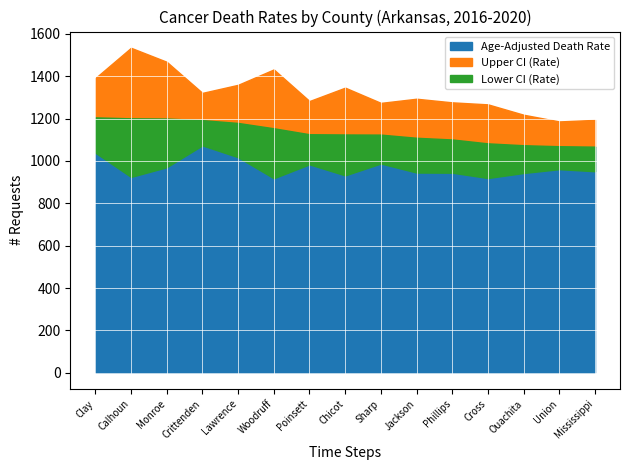

What is the difference between the maximum and second lowest values in the Upper CI (Rate) series?

340.4